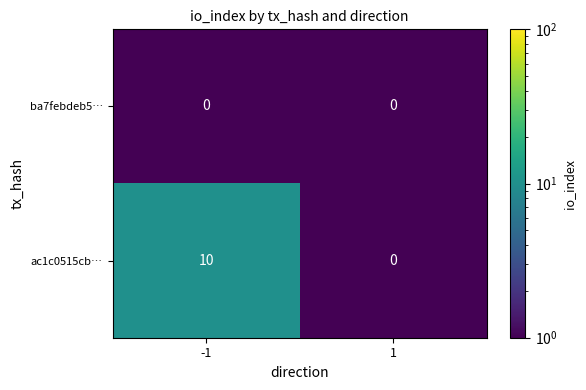

Which series has the largest range (max minus min)?

ac1c0515cb…